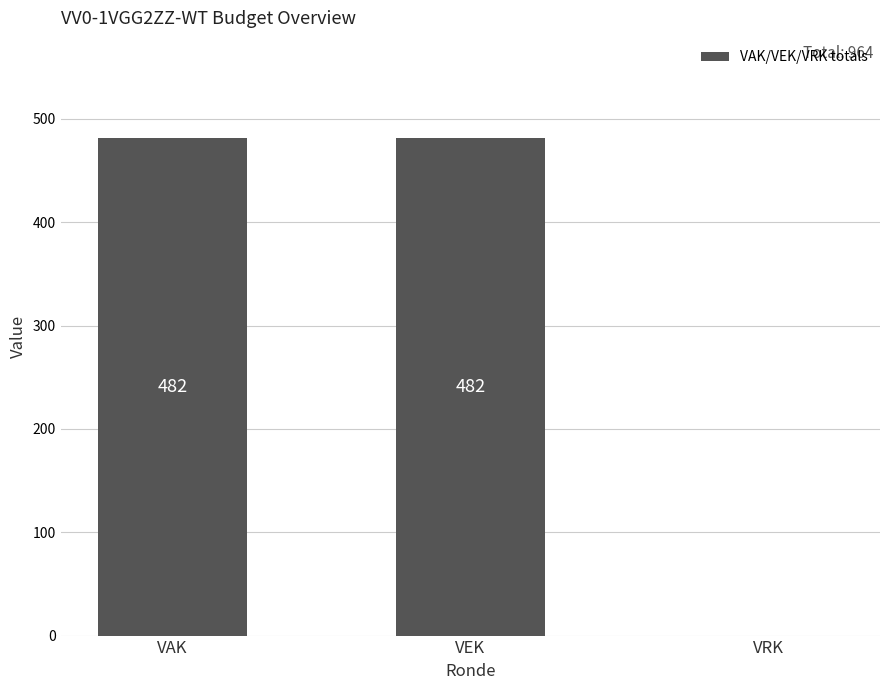

The value at VEK is 242. True or false?

False